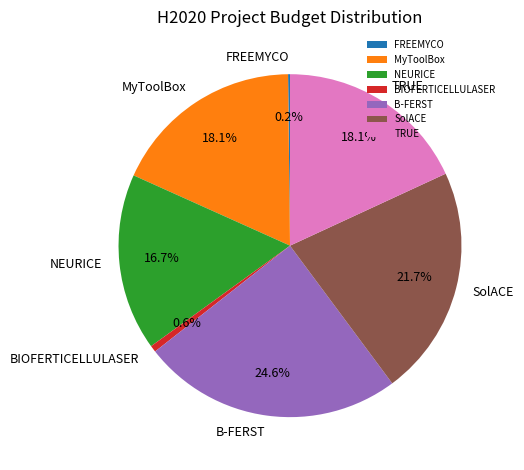

Which slice is the largest?

B-FERST